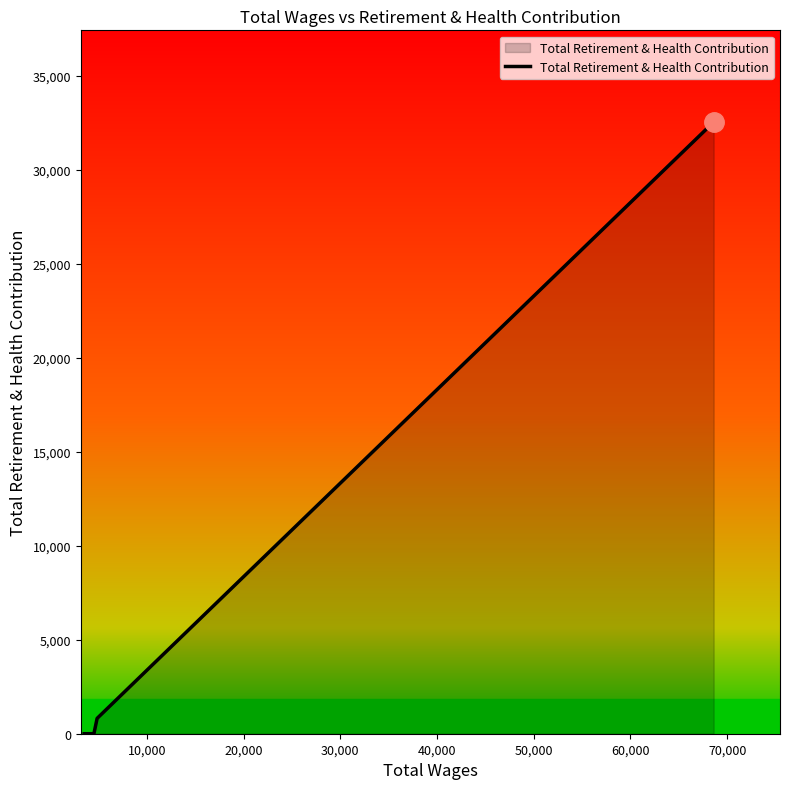

What is the average value?

8342